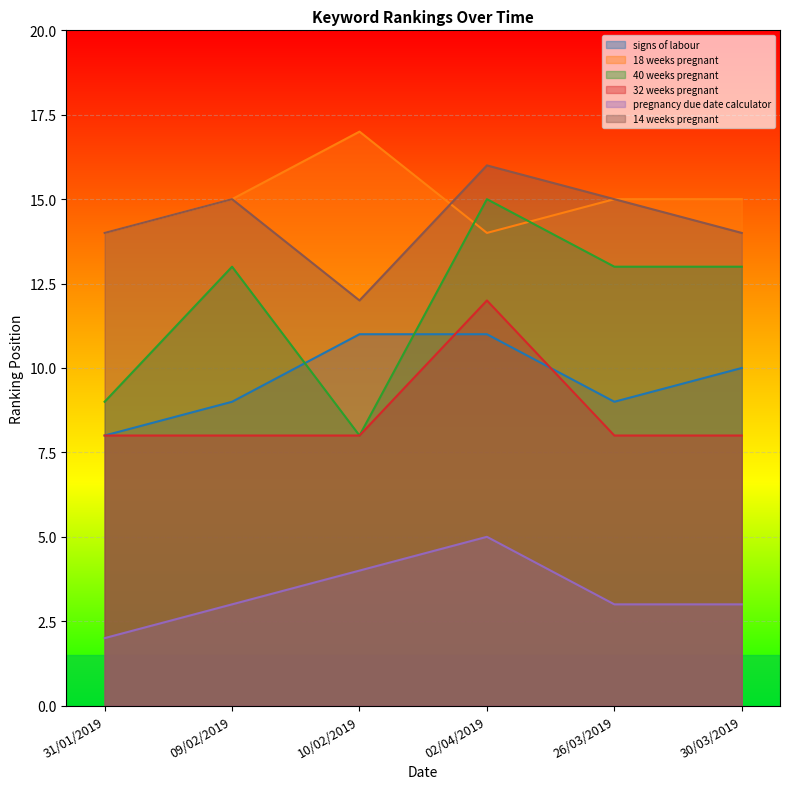

Read the 18 weeks pregnant value at 31/01/2019.

14